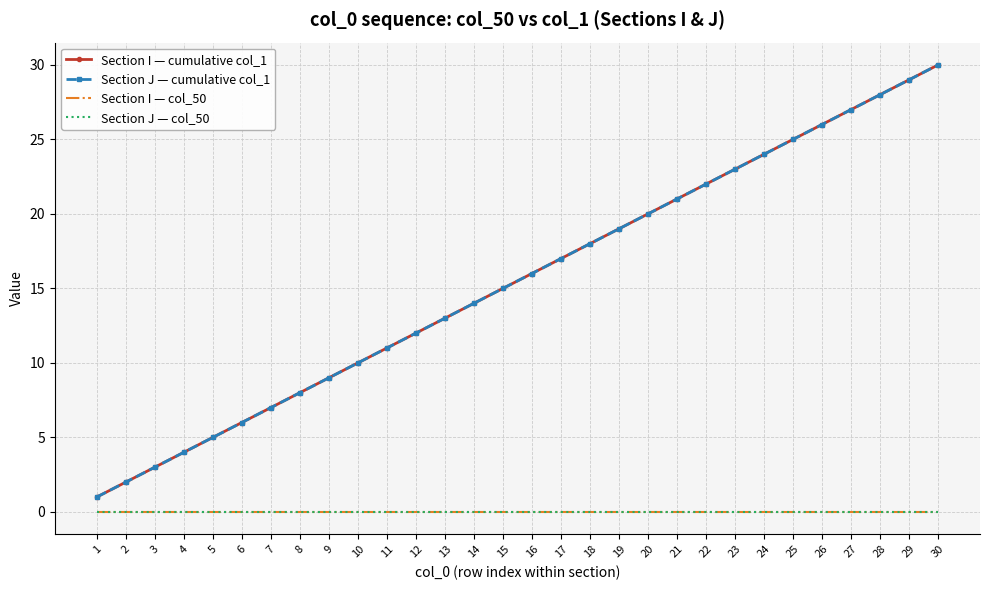

Reading left to right, extract all data points from this chart.

Section I — cumulative col_1: 1=1	2=2	3=3	4=4	5=5	6=6	7=7	8=8	9=9	10=10	11=11	12=12	13=13	14=14	15=15	16=16	17=17	18=18	19=19	20=20	21=21	22=22	23=23	24=24	25=25	26=26	27=27	28=28	29=29	30=30
Section J — cumulative col_1: 1=1	2=2	3=3	4=4	5=5	6=6	7=7	8=8	9=9	10=10	11=11	12=12	13=13	14=14	15=15	16=16	17=17	18=18	19=19	20=20	21=21	22=22	23=23	24=24	25=25	26=26	27=27	28=28	29=29	30=30
Section I — col_50: 1=0	2=0	3=0	4=0	5=0	6=0	7=0	8=0	9=0	10=0	11=0	12=0	13=0	14=0	15=0	16=0	17=0	18=0	19=0	20=0	21=0	22=0	23=0	24=0	25=0	26=0	27=0	28=0	29=0	30=0
Section J — col_50: 1=0	2=0	3=0	4=0	5=0	6=0	7=0	8=0	9=0	10=0	11=0	12=0	13=0	14=0	15=0	16=0	17=0	18=0	19=0	20=0	21=0	22=0	23=0	24=0	25=0	26=0	27=0	28=0	29=0	30=0